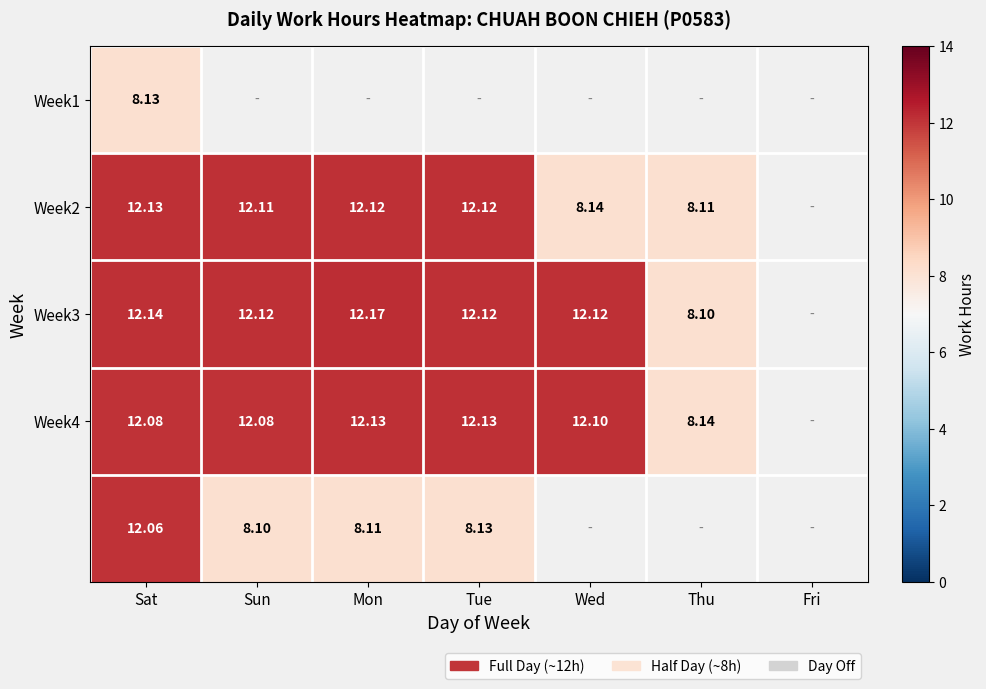

How many positive values does the Week3 series have?

6